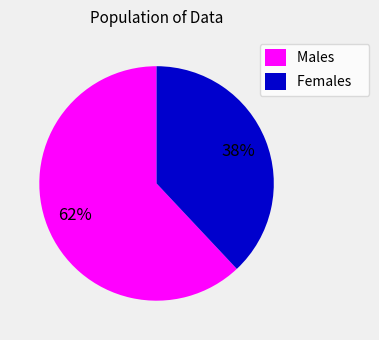

The Males slice represents 49% of the pie. True or false?

False